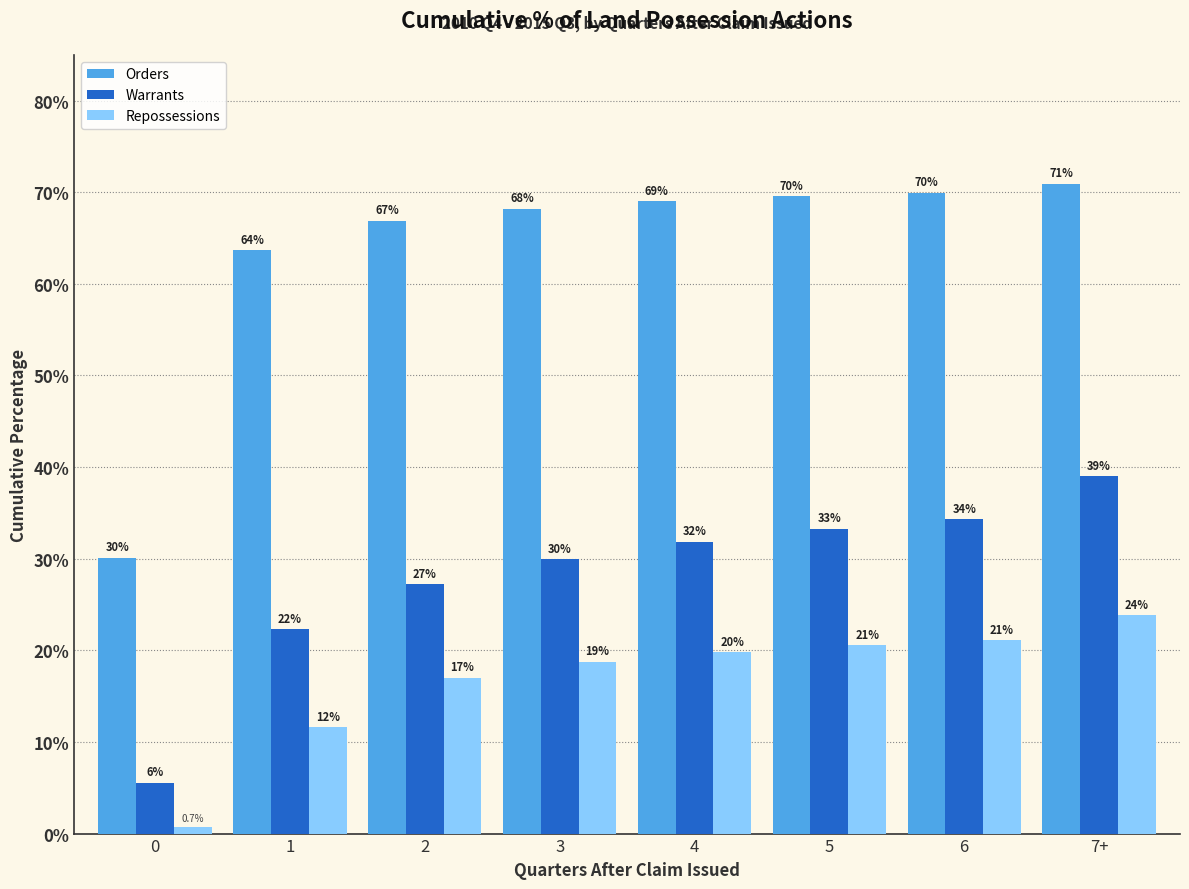

Which has a higher value, 5 or 7+?

7+